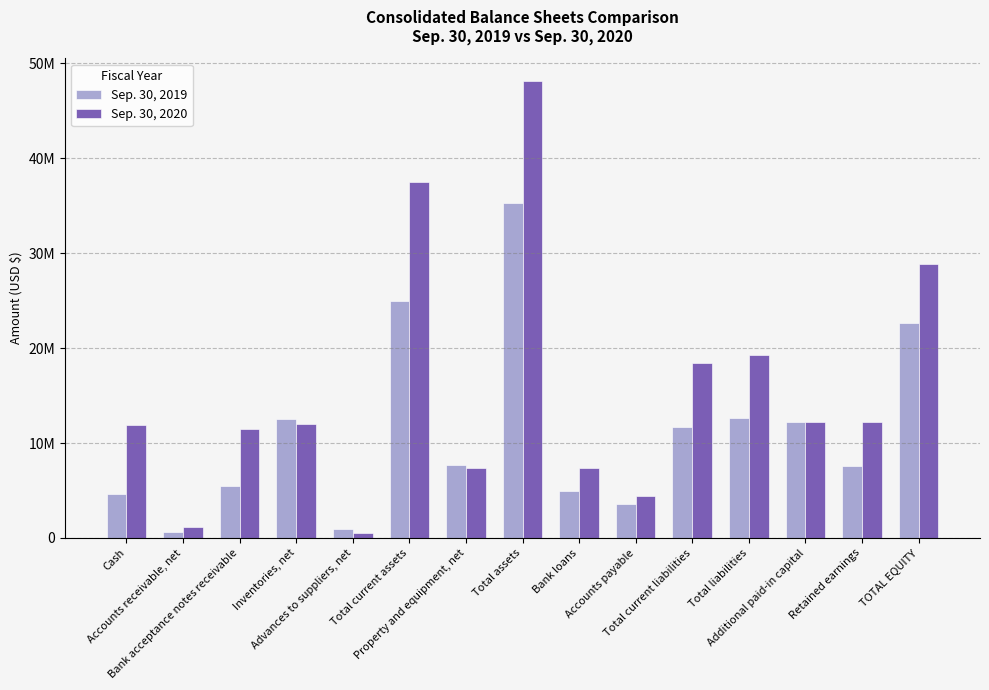

Does the chart contain any negative values?

No